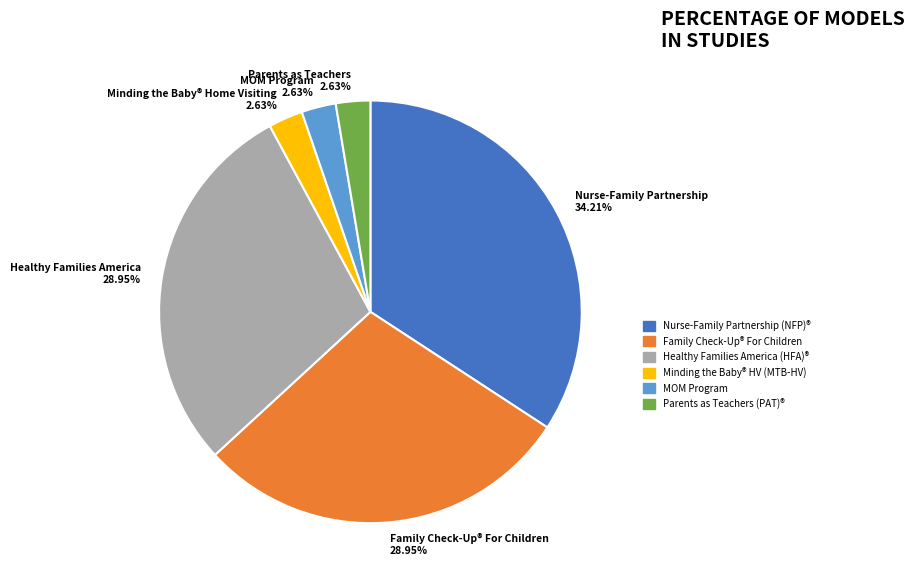

What percentage is NOT represented by MOM Program?

97.4%